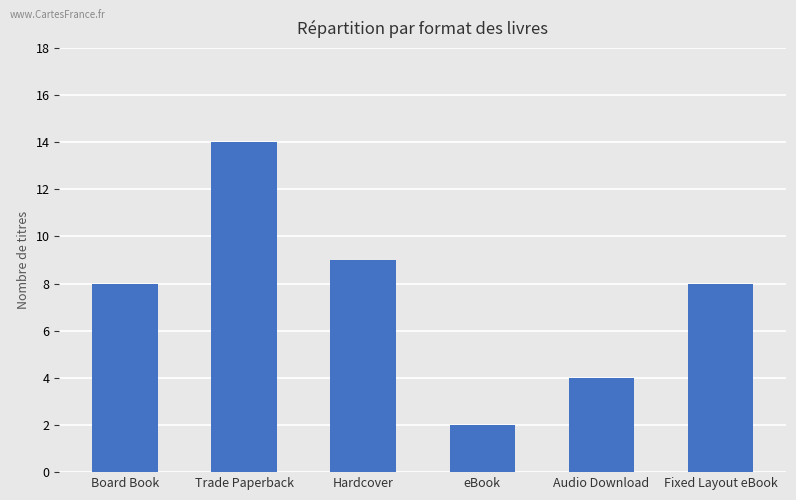

At which category does the chart reach its peak across all series?

Trade Paperback